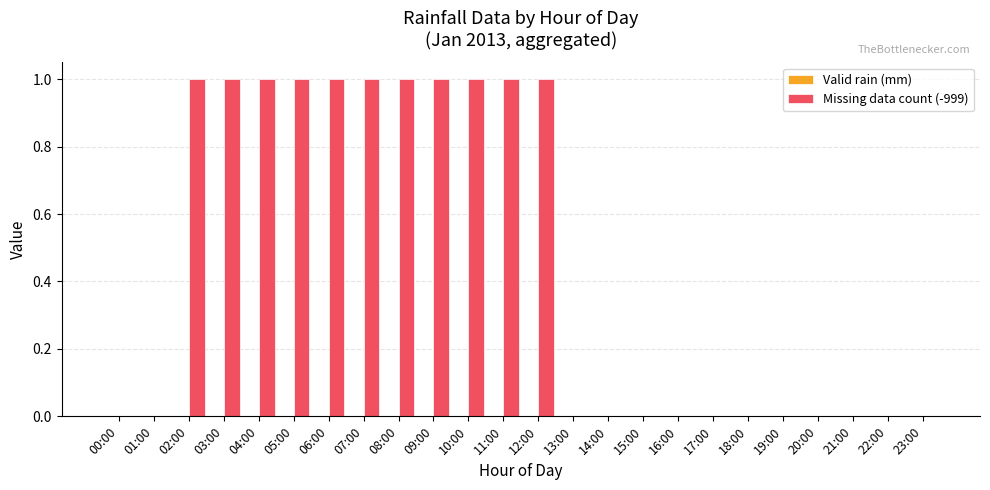

True or false: the data shows 0 at 18:00.

True